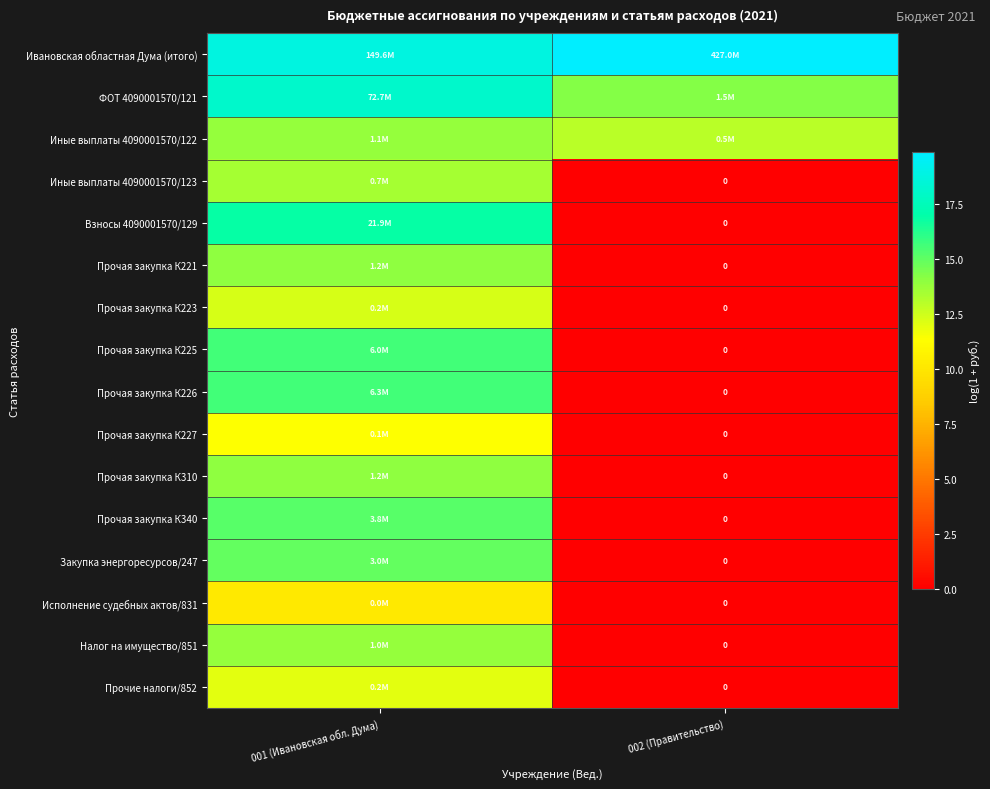

What is the average value of the Взносы 4090001570/129 series?

8.5